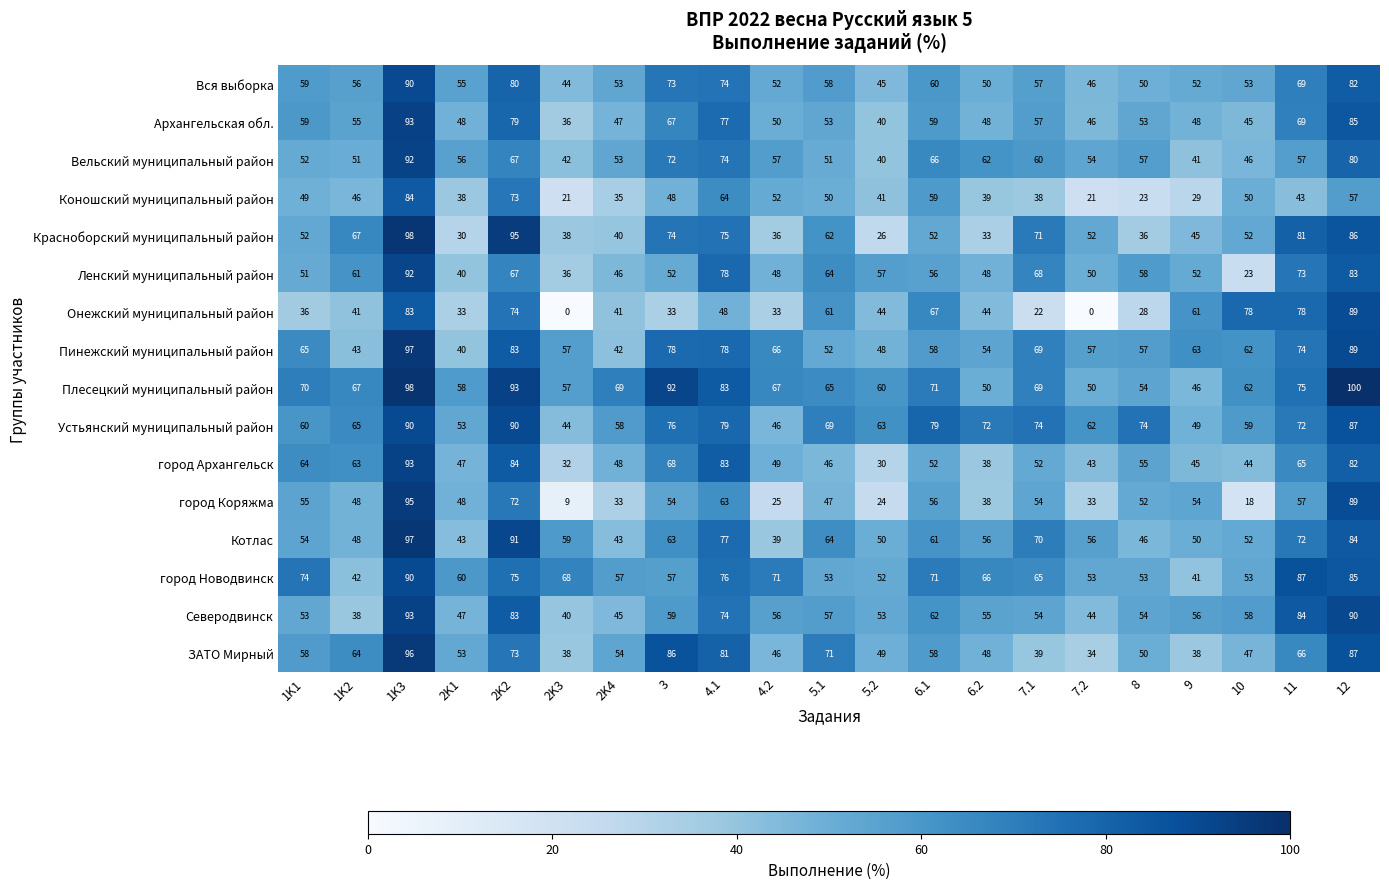

What is the total value across all series at 7.1?

919